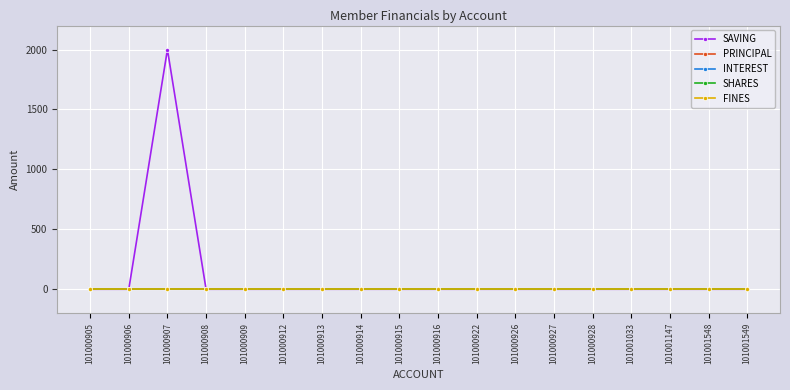

Reading left to right, what are all the values shown in this chart?

SAVING: 0	0	2000	0	0	0	0	0	0	0	0	0	0	0	0	0	0	0
PRINCIPAL: 0	0	0	0	0	0	0	0	0	0	0	0	0	0	0	0	0	0
INTEREST: 0	0	0	0	0	0	0	0	0	0	0	0	0	0	0	0	0	0
SHARES: 0	0	0	0	0	0	0	0	0	0	0	0	0	0	0	0	0	0
FINES: 0	0	0	0	0	0	0	0	0	0	0	0	0	0	0	0	0	0